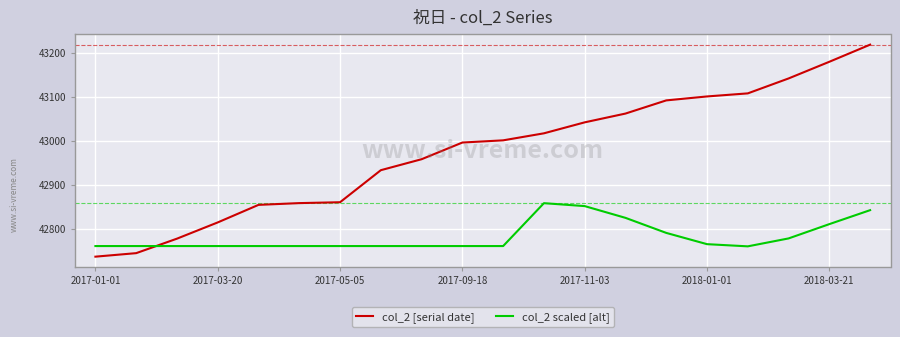

Which series has the largest range (max minus min)?

col_2 [serial date]